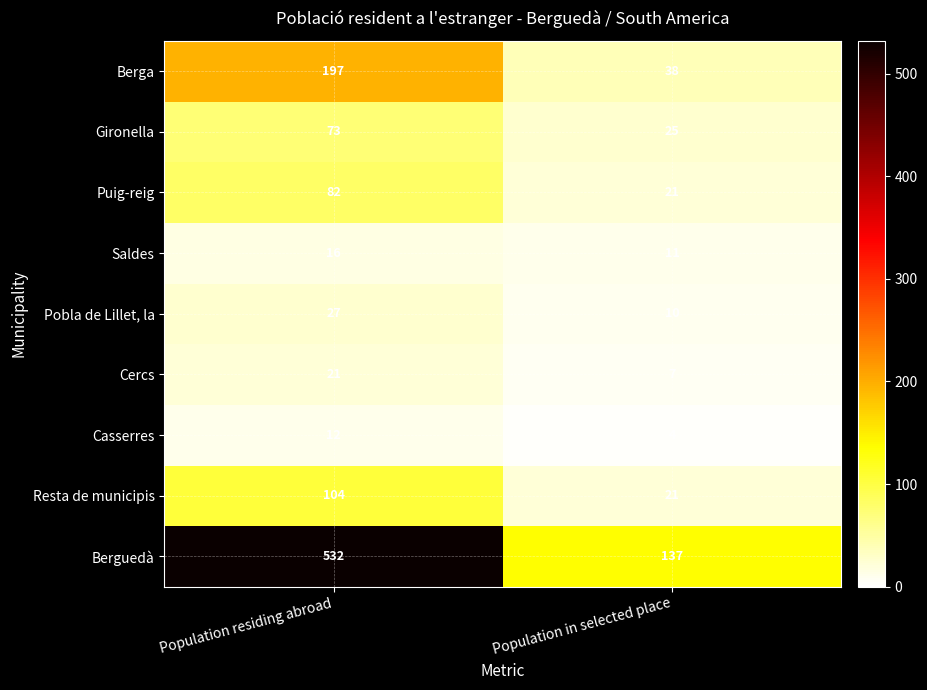

At how many categories does at least one series exceed 200?

1